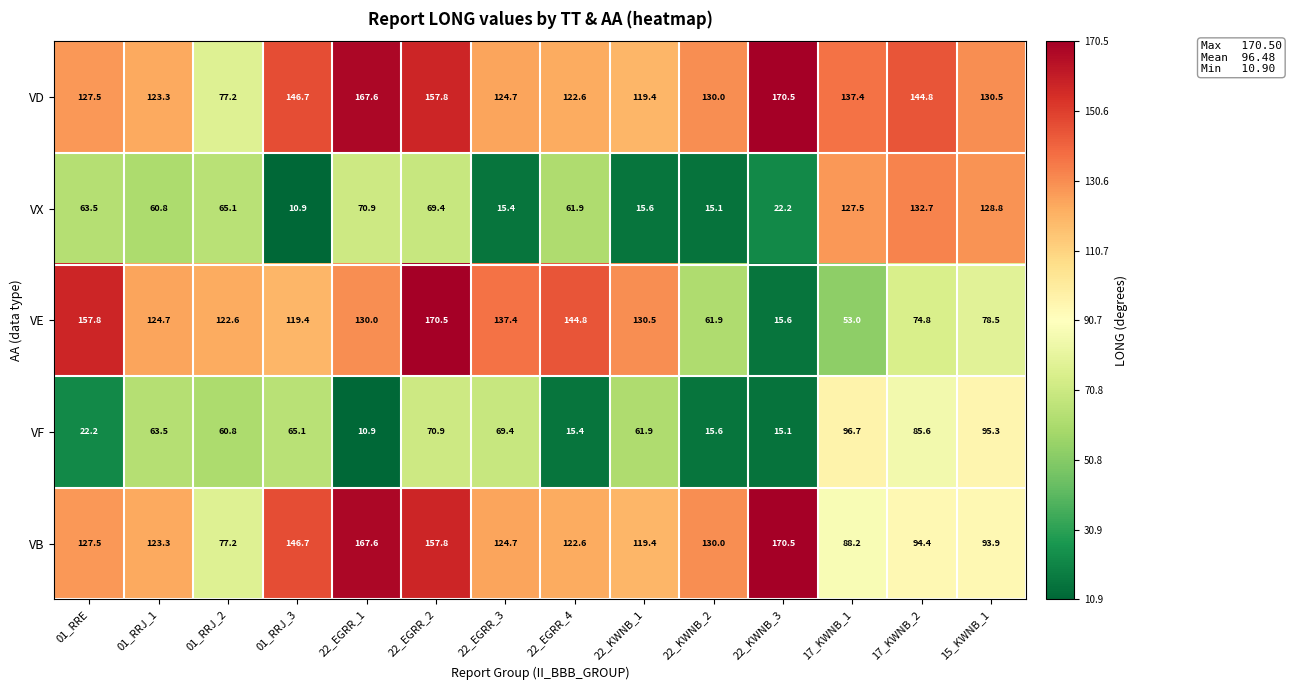

Where does the VF series first go above 63?

01_RRJ_1